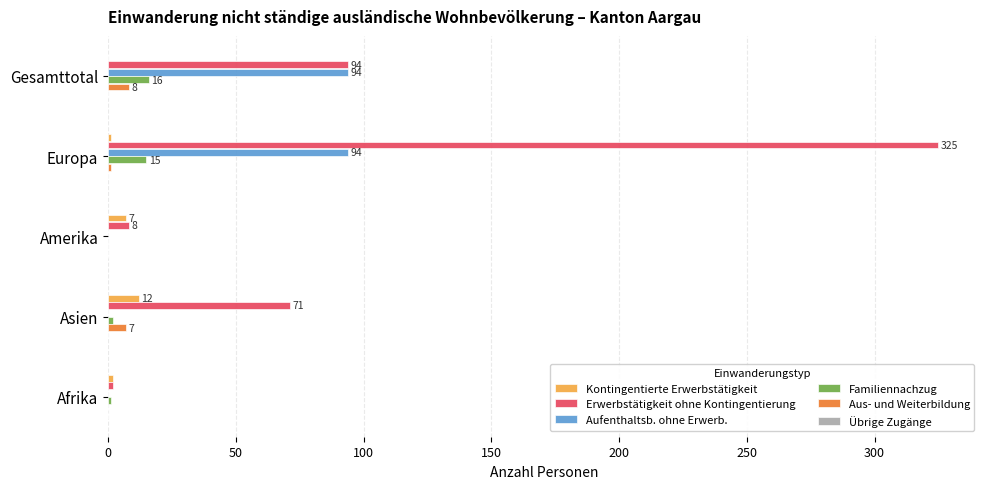

Which series has the widest spread of values?

Erwerbstätigkeit ohne Kontingentierung